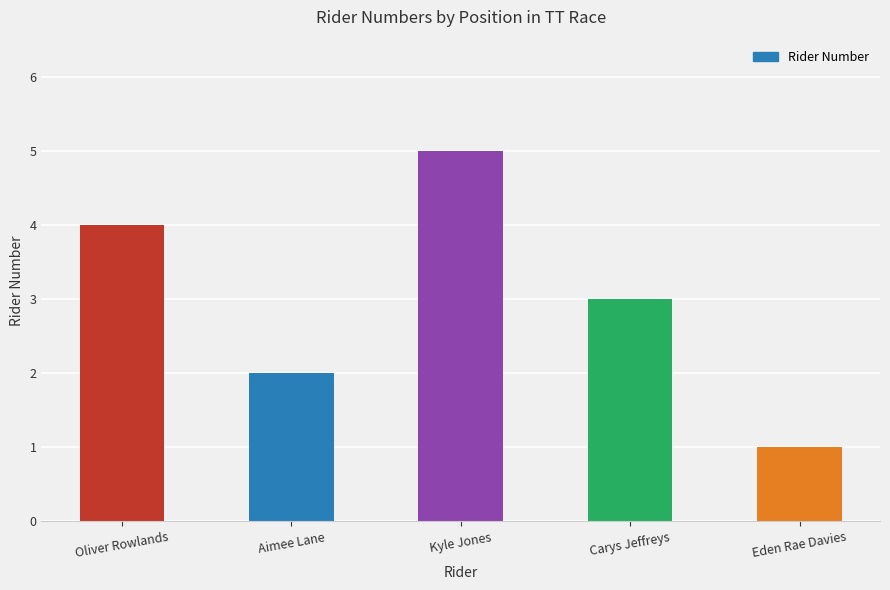

What is the value of the 2nd bar from the left?

2